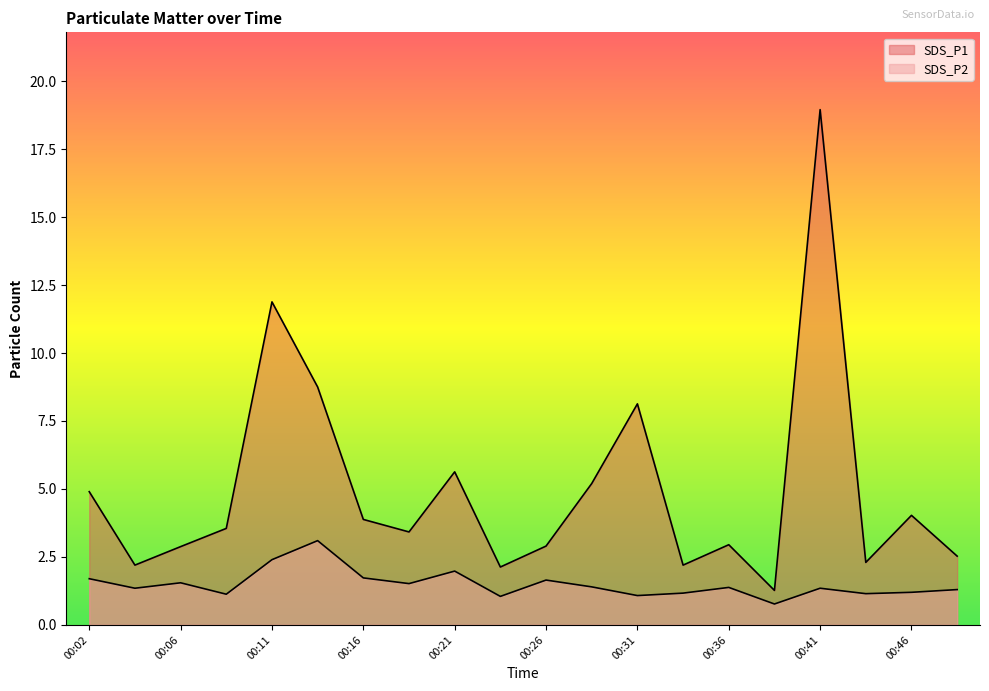

Read the SDS_P1 value at 00:04.

2.2